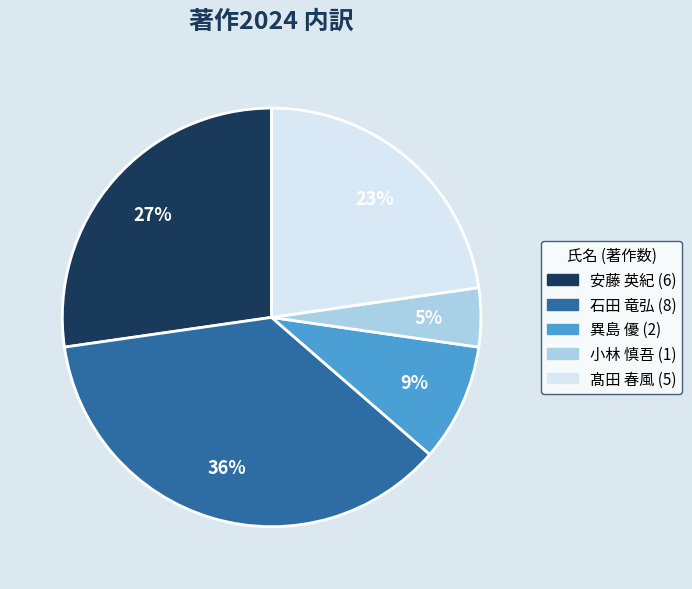

To the nearest percent, what is the difference between the 異島 優 and 安藤 英紀 slice percentages?

18%